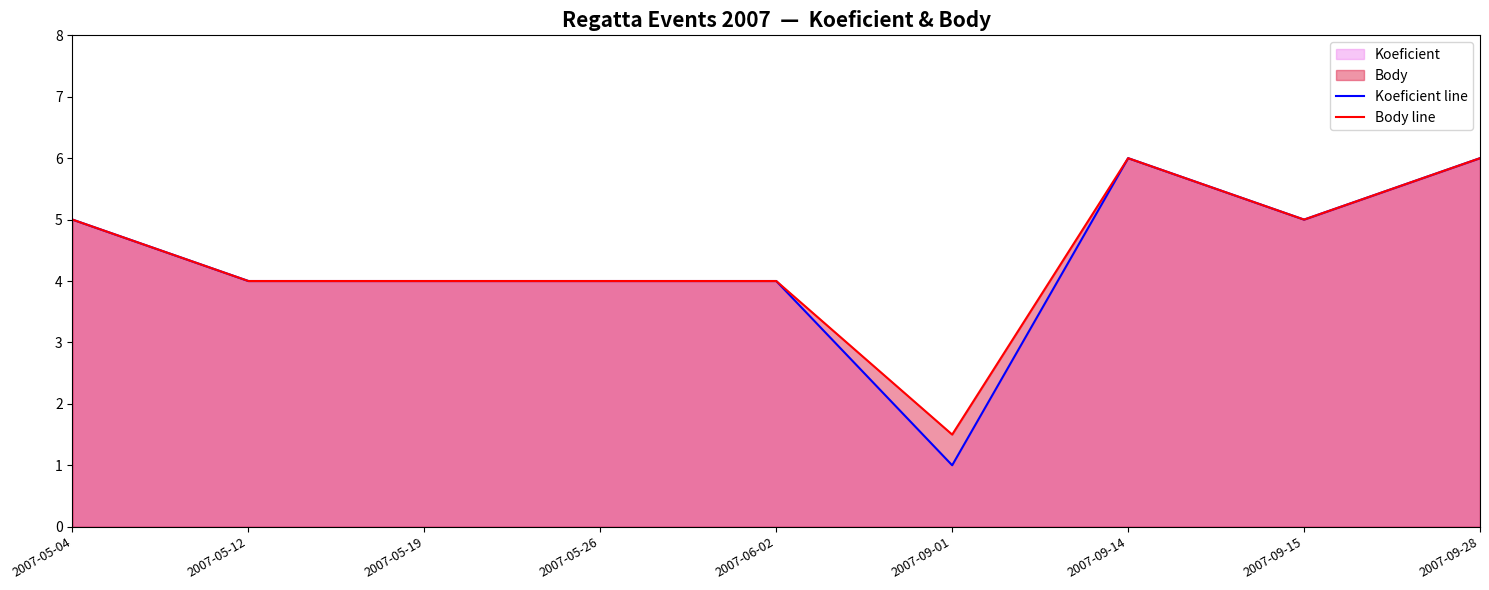

How many interior local peaks does the Koeficient line series have?

1